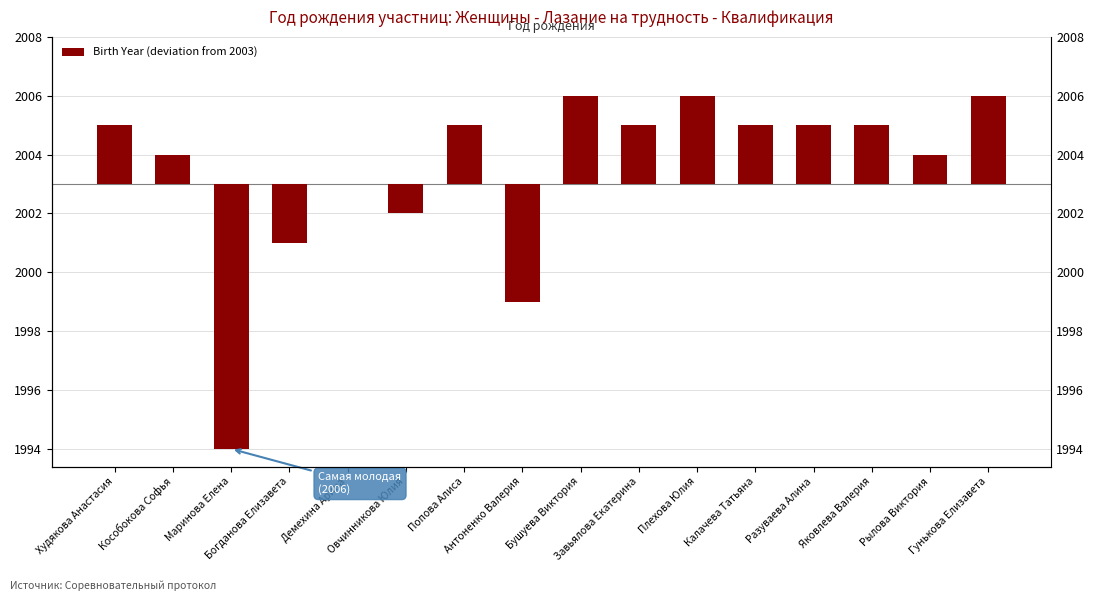

Rank the categories by value from highest to lowest.

Бушуева Виктория, Плехова Юлия, Гунькова Елизавета, Худякова Анастасия, Попова Алиса, Завьялова Екатерина, Калачева Татьяна, Разуваева Алина, Яковлева Валерия, Кособокова Софья, Рылова Виктория, Демехина Арина, Овчинникова Юлия, Богданова Елизавета, Антоненко Валерия, Маринова Елена